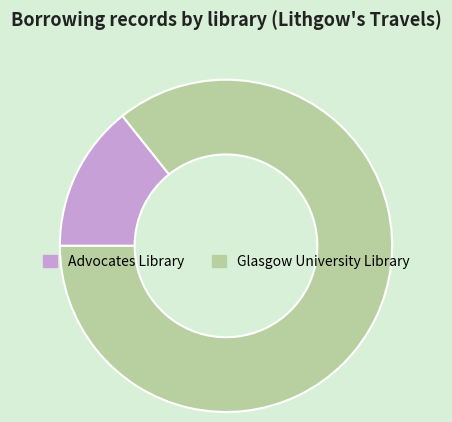

True or false: Advocates Library accounts for 22% of the total.

False